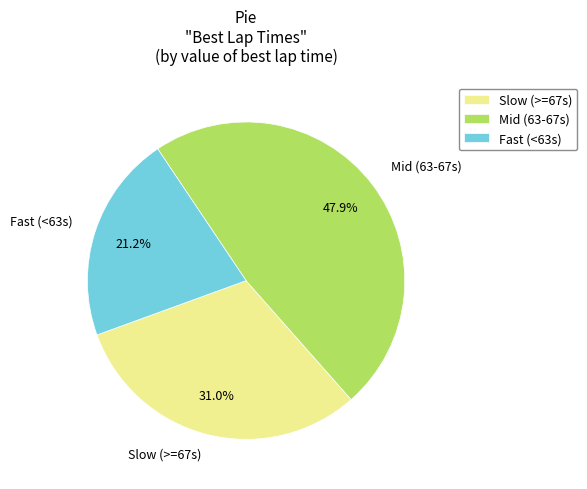

What is the largest slice in the pie chart?

Mid (63-67s)